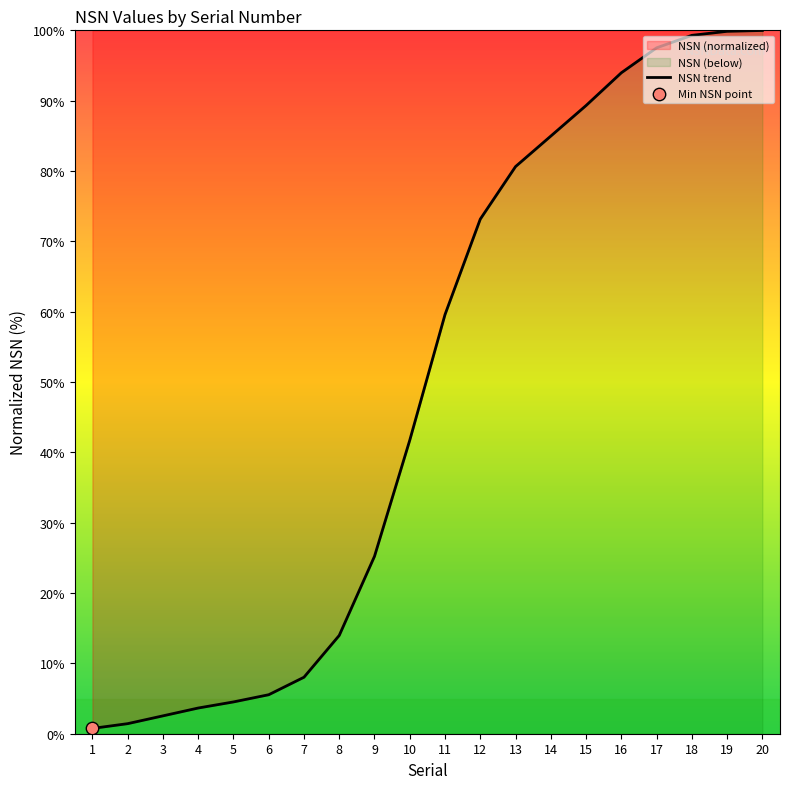

Between 17 and 18, which is larger?

18